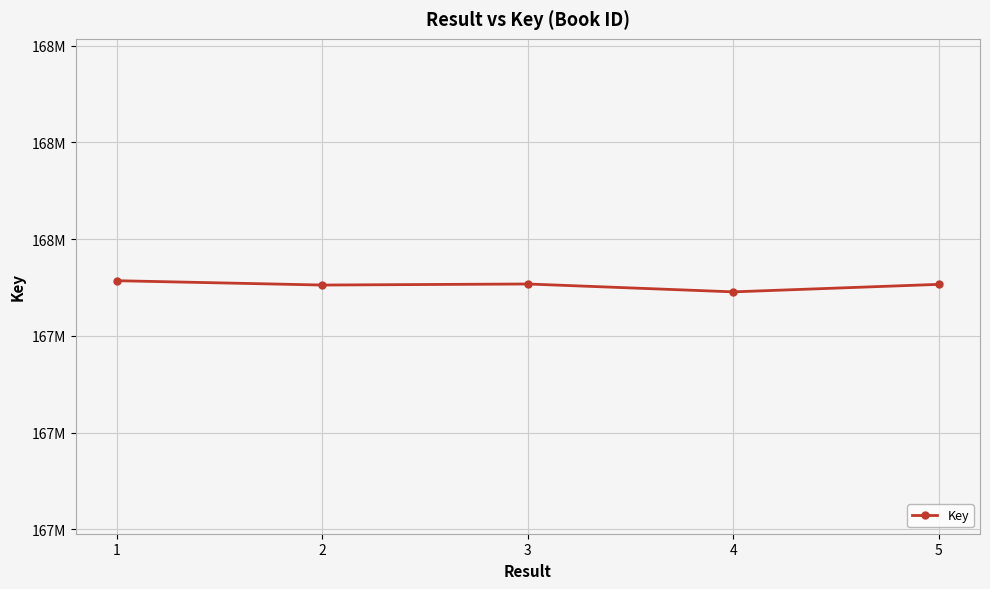

Does the chart display data point markers on the line(s)?

Yes